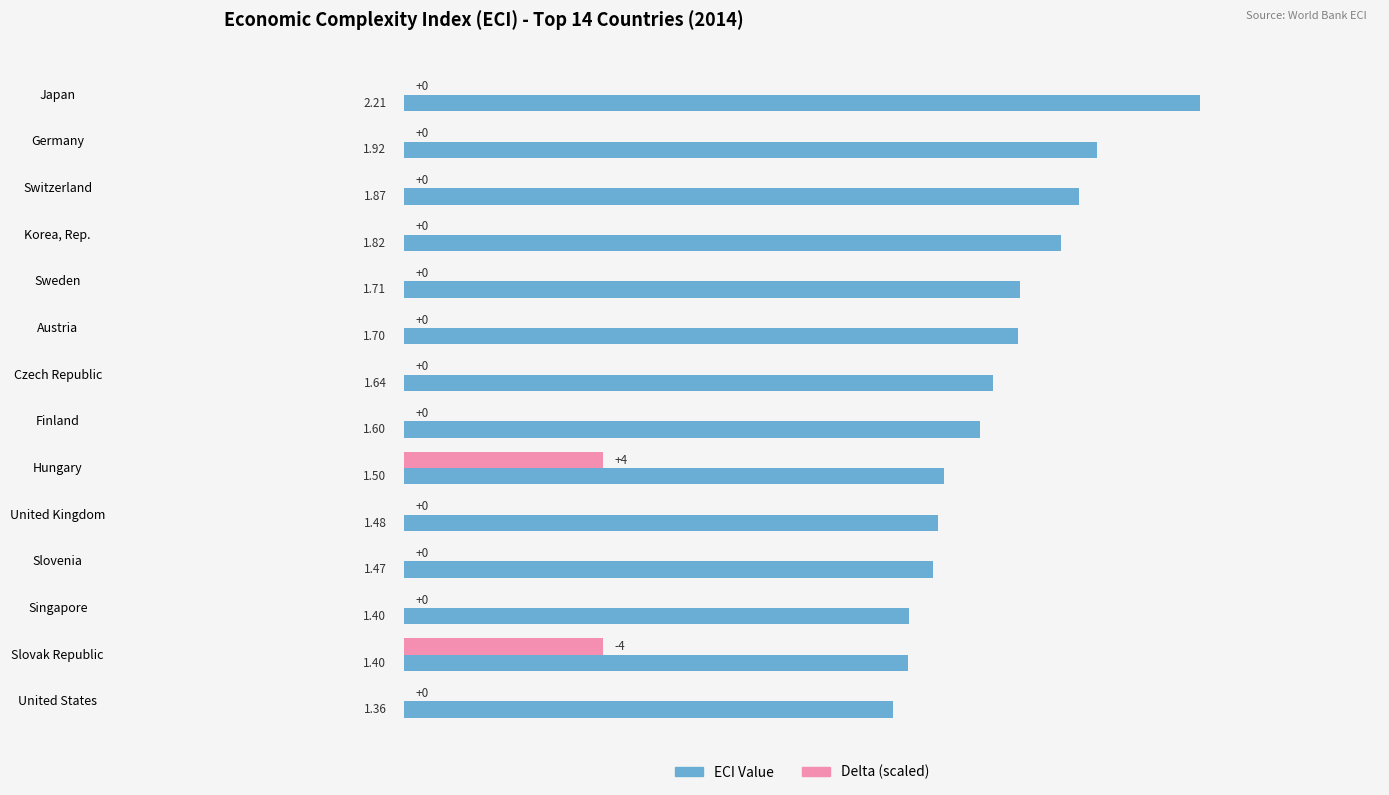

What are all the series names shown in the legend?

ECI Value, Delta (scaled)